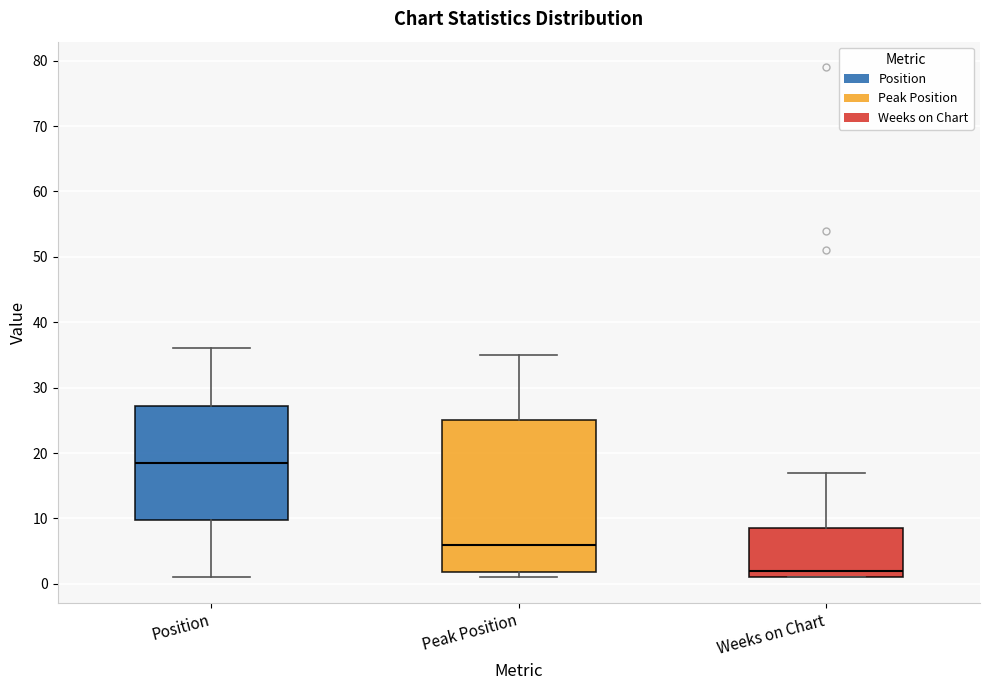

Where does the lower whisker of the box for Position end on the y-axis? The values are not printed on the chart, so give them approximately, as read against the axis.

1